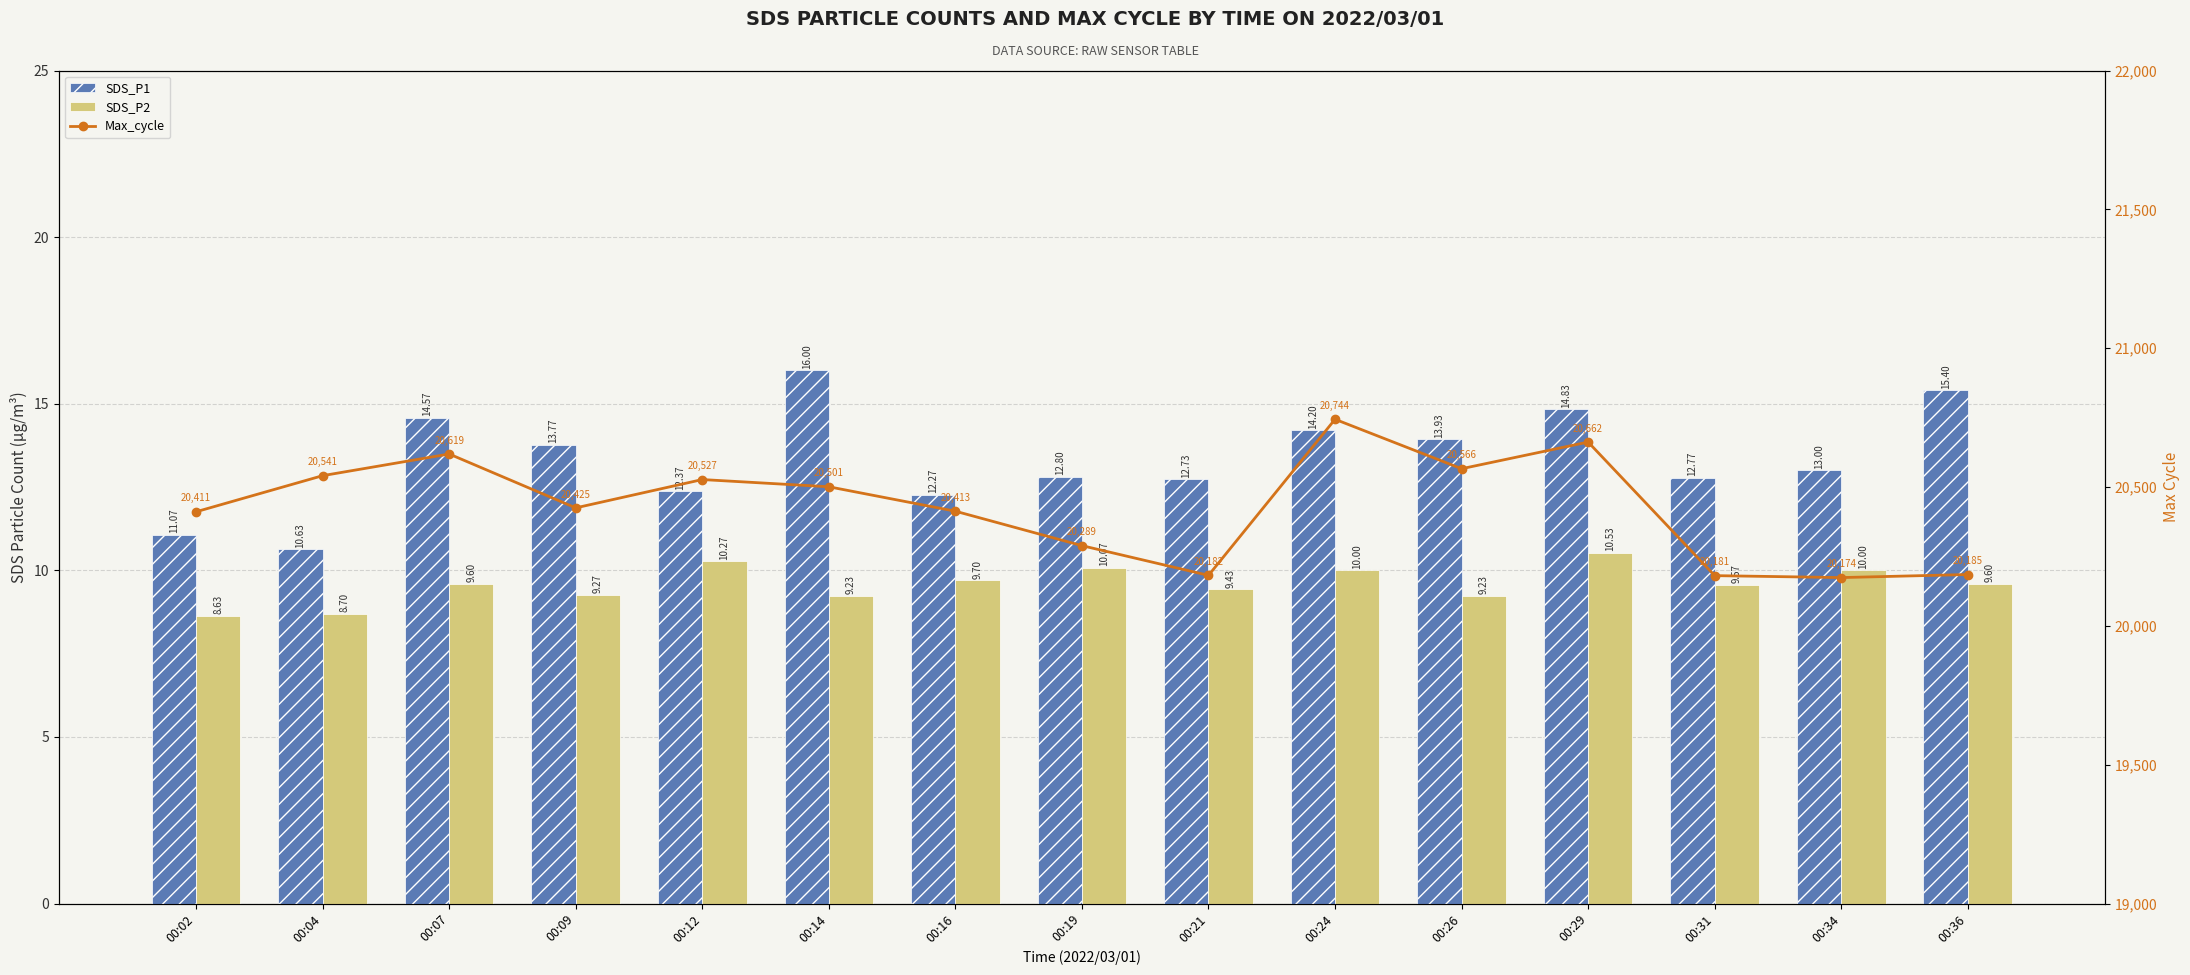

What is the average value of the SDS_P2 series?

9.6